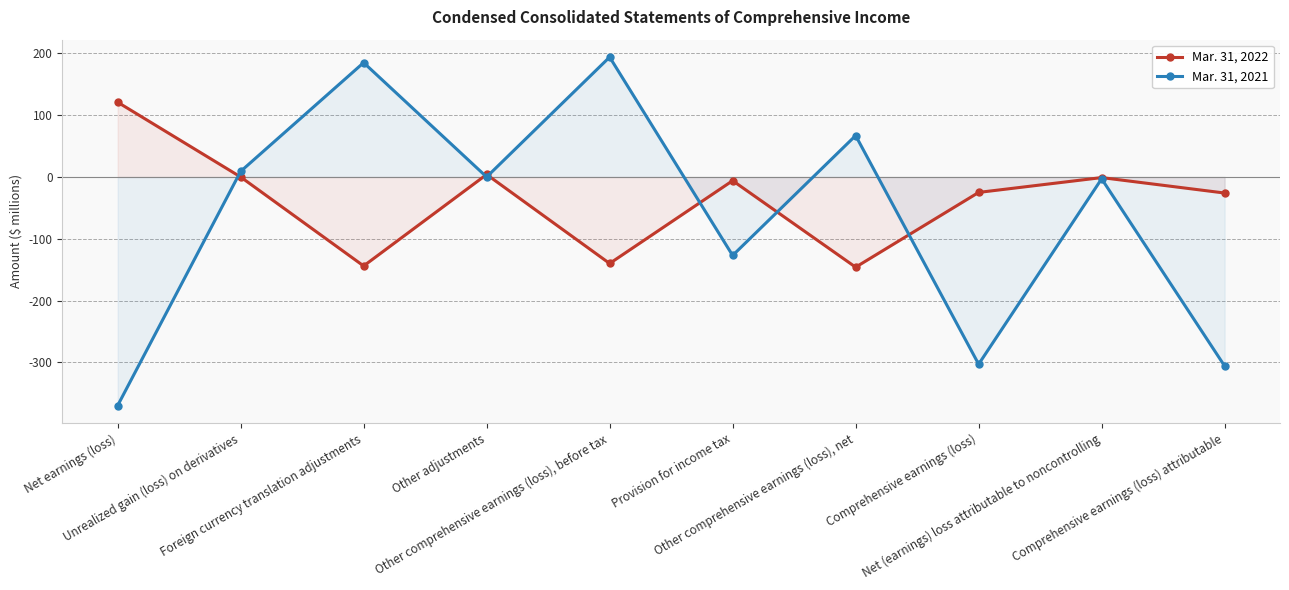

Reading left to right, transcribe all the data shown in this chart.

Mar. 31, 2022: Net earnings (loss)=121	Unrealized gain (loss) on derivatives=0	Foreign currency translation adjustments=-144	Other adjustments=4	Other comprehensive earnings (loss), before tax=-140	Provision for income tax=-6	Other comprehensive earnings (loss), net=-146	Comprehensive earnings (loss)=-25	Net (earnings) loss attributable to noncontrolling=-1	Comprehensive earnings (loss) attributable=-26
Mar. 31, 2021: Net earnings (loss)=-370	Unrealized gain (loss) on derivatives=9	Foreign currency translation adjustments=185	Other adjustments=0	Other comprehensive earnings (loss), before tax=194	Provision for income tax=-127	Other comprehensive earnings (loss), net=67	Comprehensive earnings (loss)=-303	Net (earnings) loss attributable to noncontrolling=-3	Comprehensive earnings (loss) attributable=-306